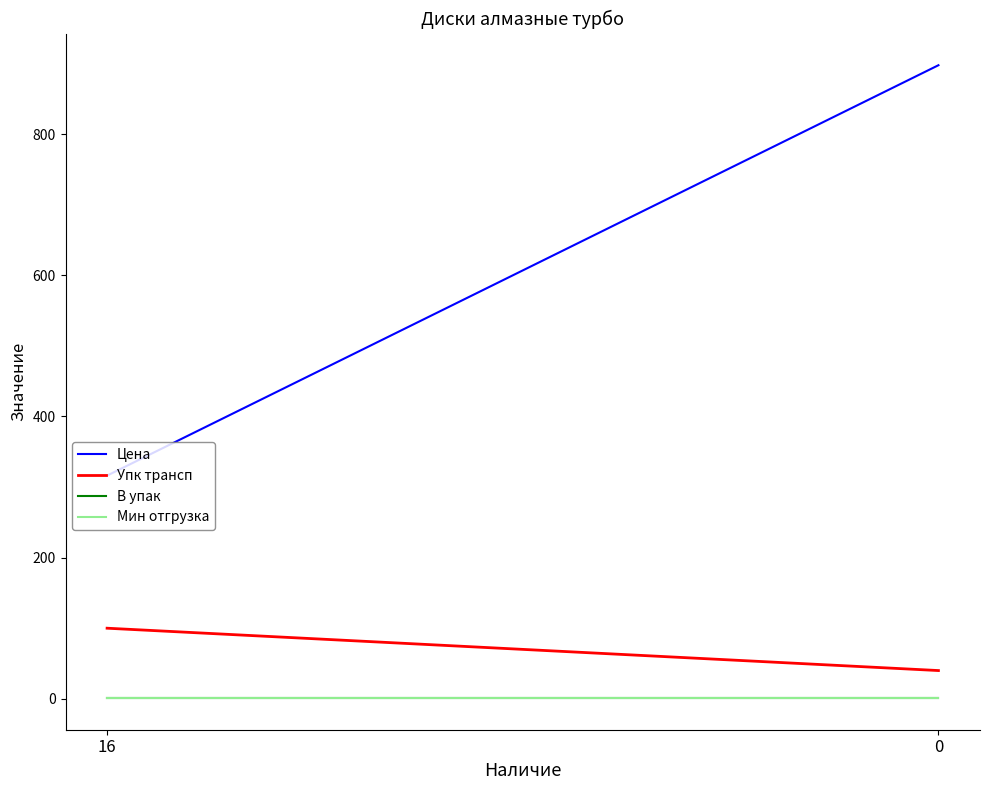

The value of Мин отгрузка at 16 is 1.6. True or false?

False